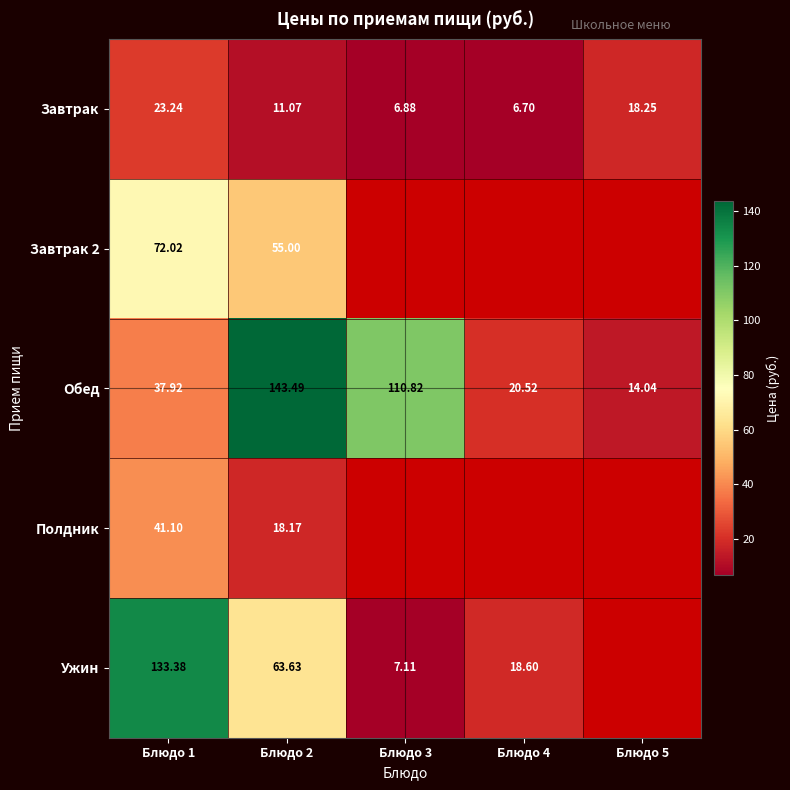

What is the spread (max minus min) of values at Блюдо 2?

132.4